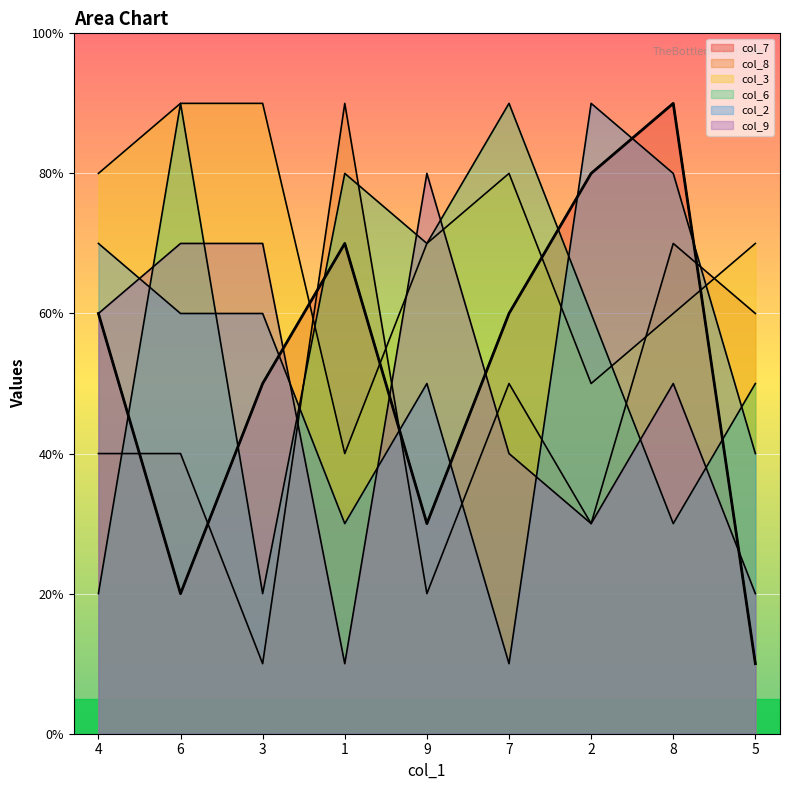

Reading right to left, list all the values displayed in this chart.

col_7: 5=1	8=9	2=8	7=6	9=3	1=7	3=5	6=2	4=6
col_8: 5=6	8=7	2=3	7=5	9=2	1=9	3=1	6=4	4=4
col_3: 5=7	8=6	2=5	7=8	9=7	1=4	3=9	6=9	4=8
col_6: 5=5	8=3	2=6	7=9	9=7	1=8	3=2	6=9	4=2
col_2: 5=4	8=8	2=9	7=1	9=5	1=3	3=6	6=6	4=7
col_9: 5=2	8=5	2=3	7=4	9=8	1=1	3=7	6=7	4=6